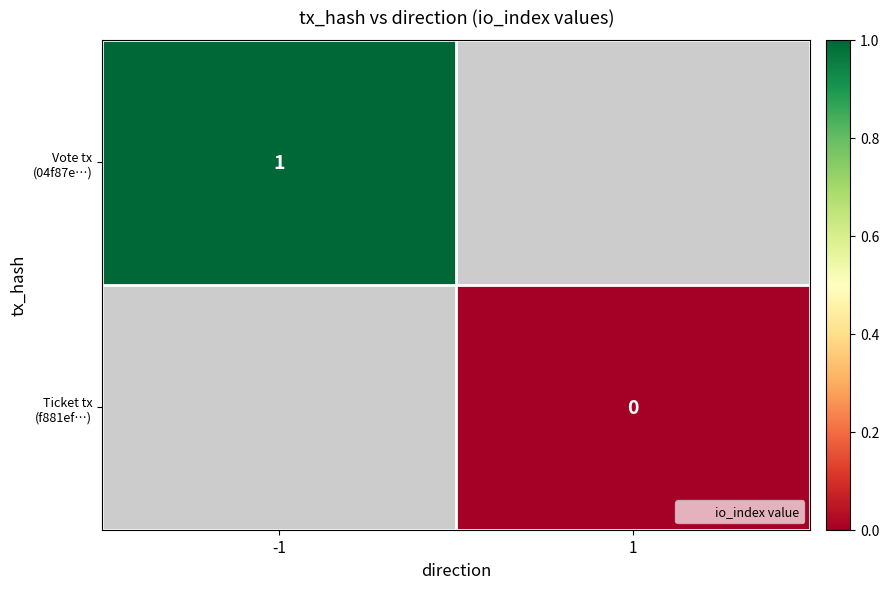

True or false: Vote tx (04f87e…) has a value of 1.0 at -1.

True